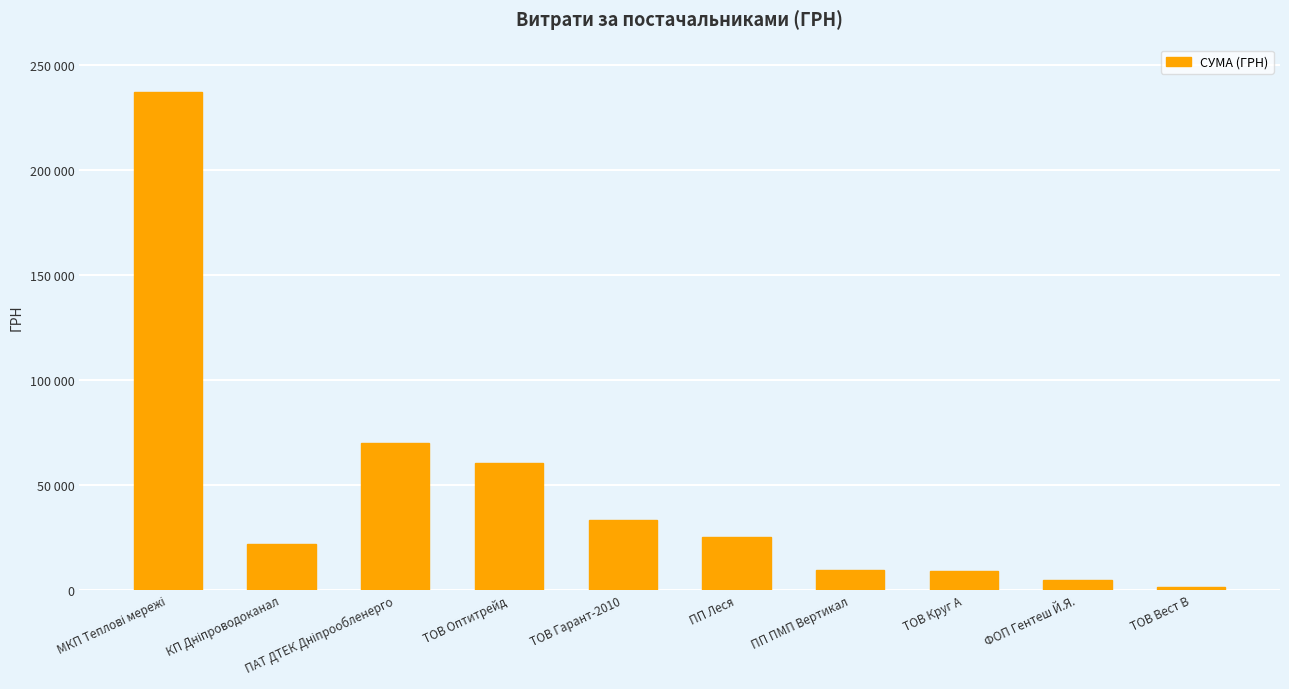

True or false: the data shows 1120.0 at ТОВ Вест В.

True